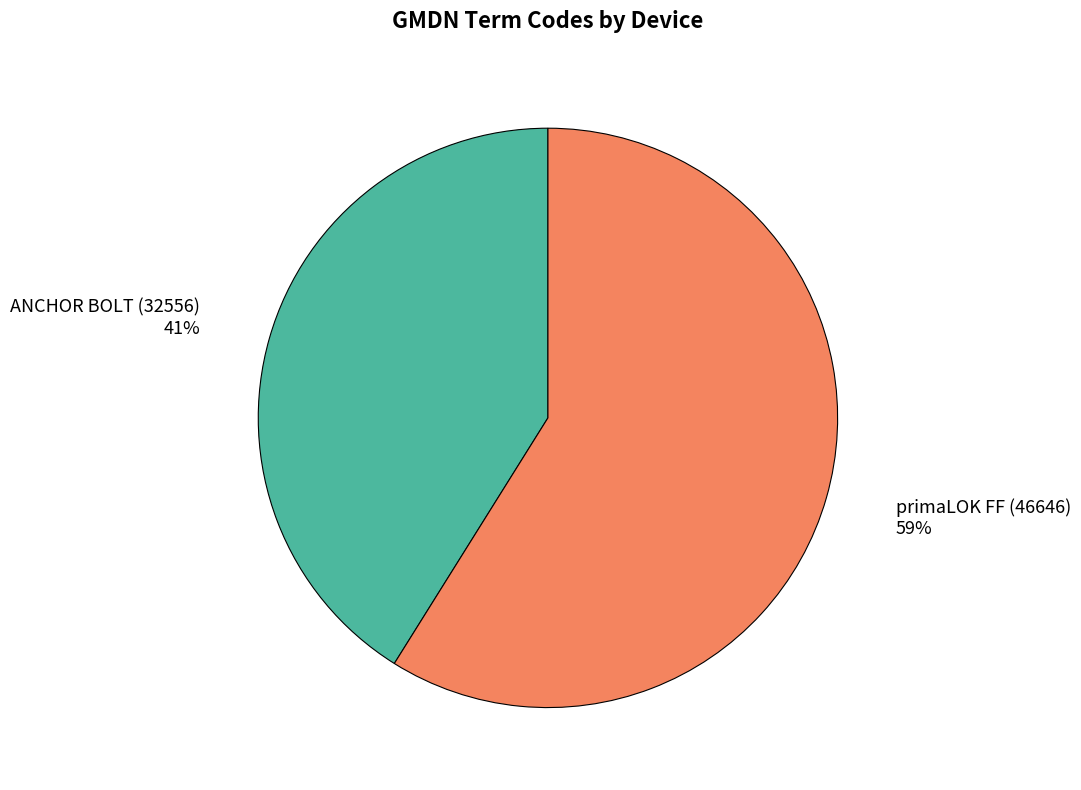

To the nearest percent, what is the difference between the largest and smallest slice percentages?

18%